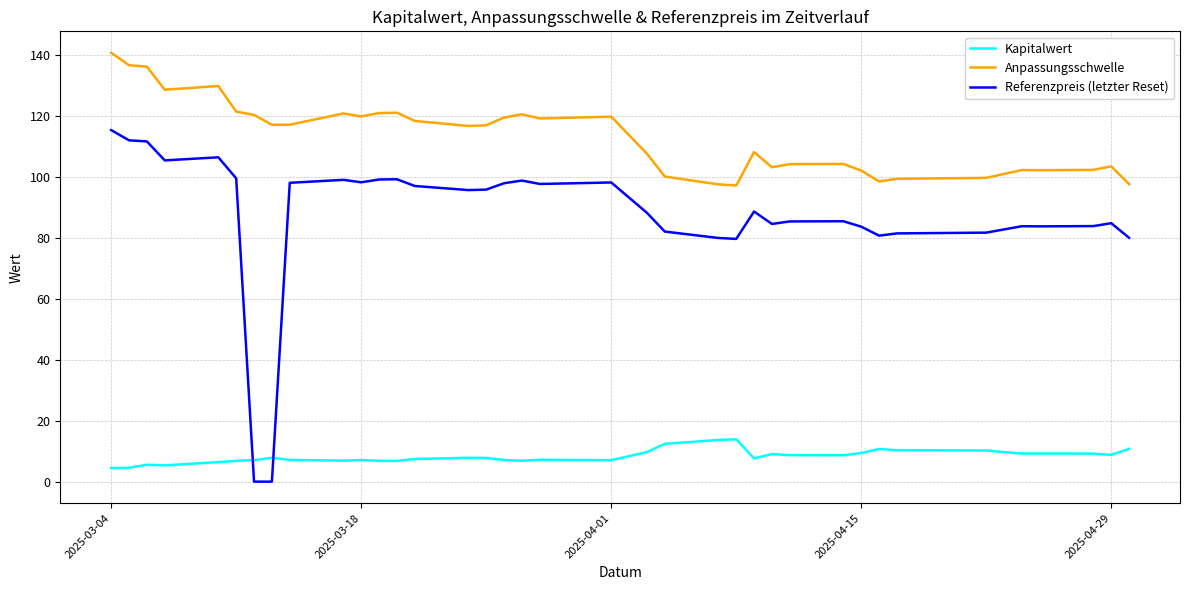

What is the lowest value of the Anpassungsschwelle series?

97.2